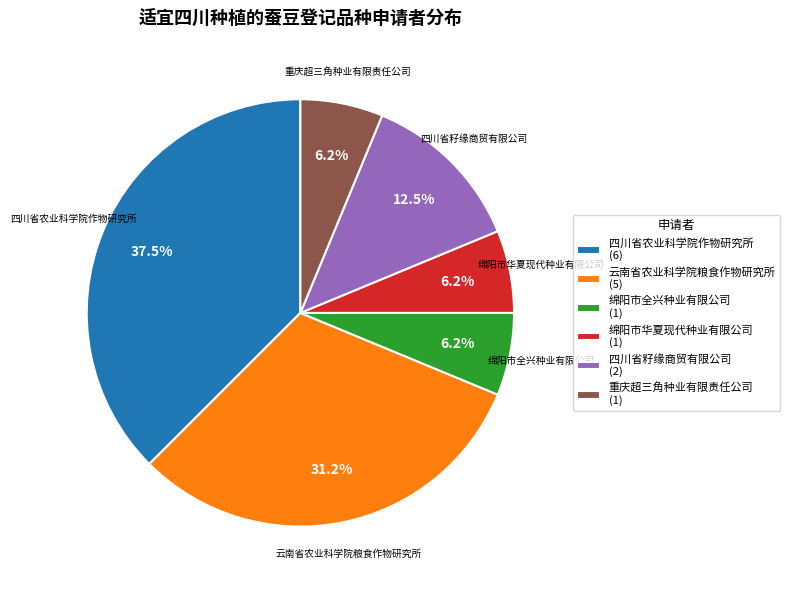

Is 绵阳市全兴种业有限公司 (1) the majority of the pie?

No